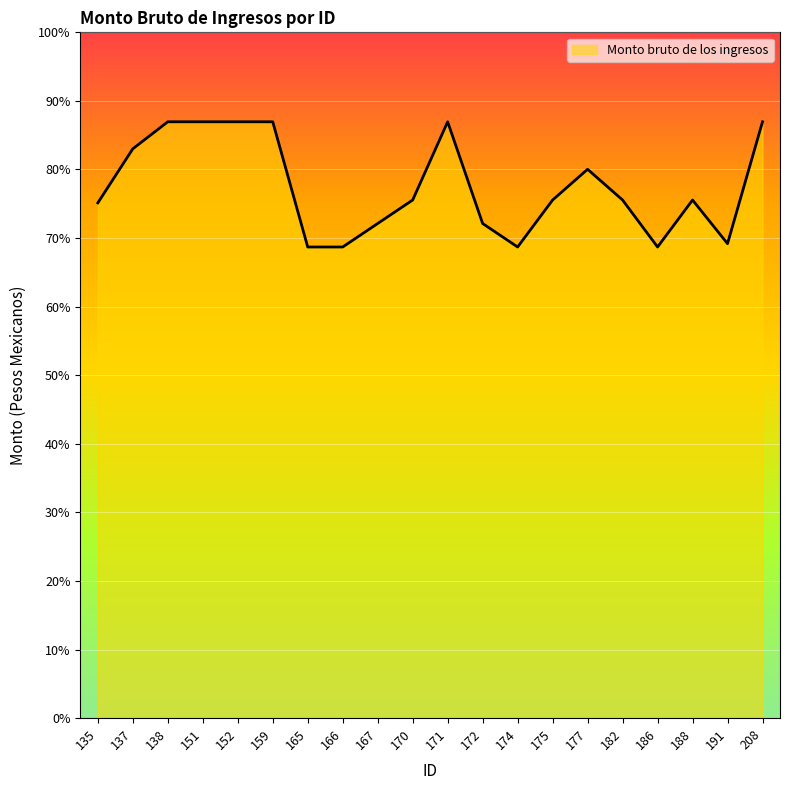

Does the chart have visible grid lines?

Yes